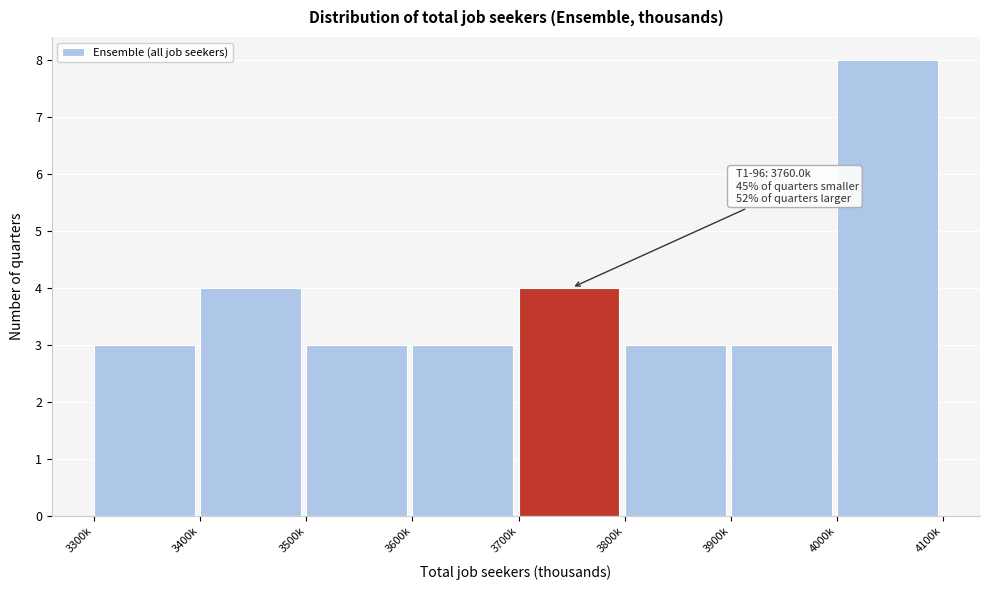

Reading left to right, list all the values displayed in this chart.

3300k=3	3400k=4	3500k=3	3600k=3	3700k=4	3800k=3	3900k=3	4000k=8